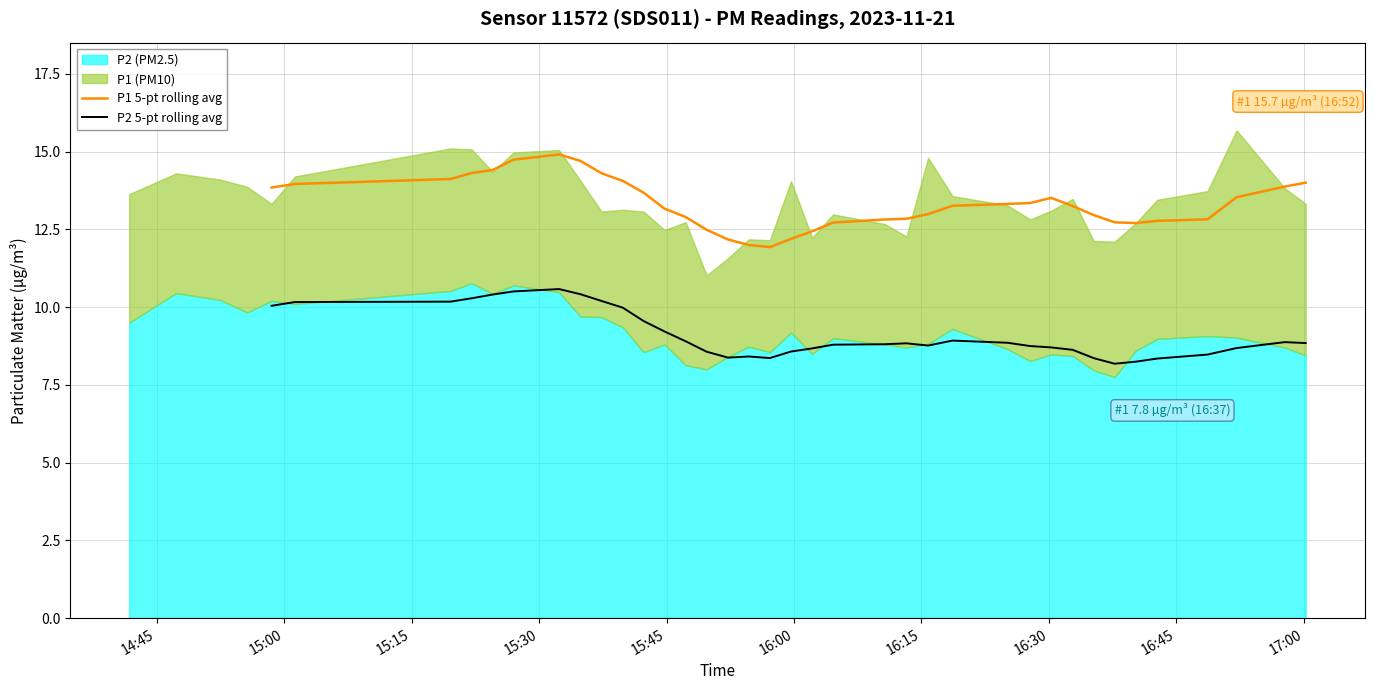

What is the sum of the P1 5-pt rolling avg values at 15 and 21?

25.4